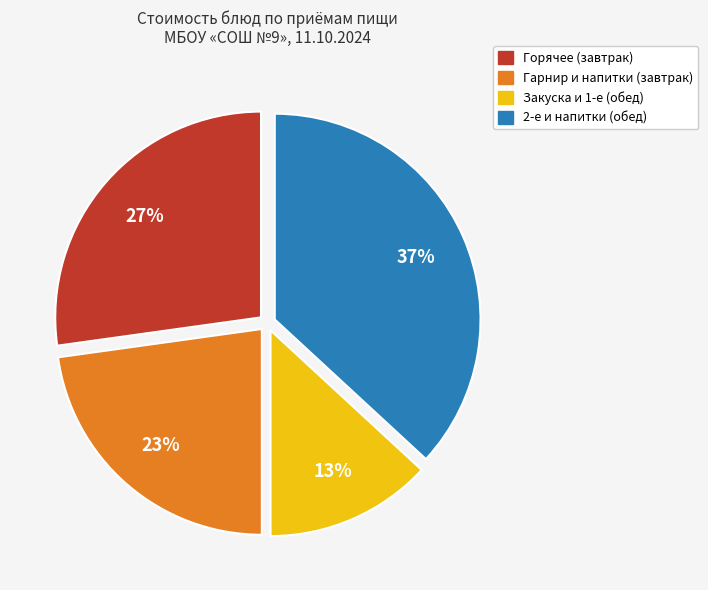

How many segments does this pie chart have?

4